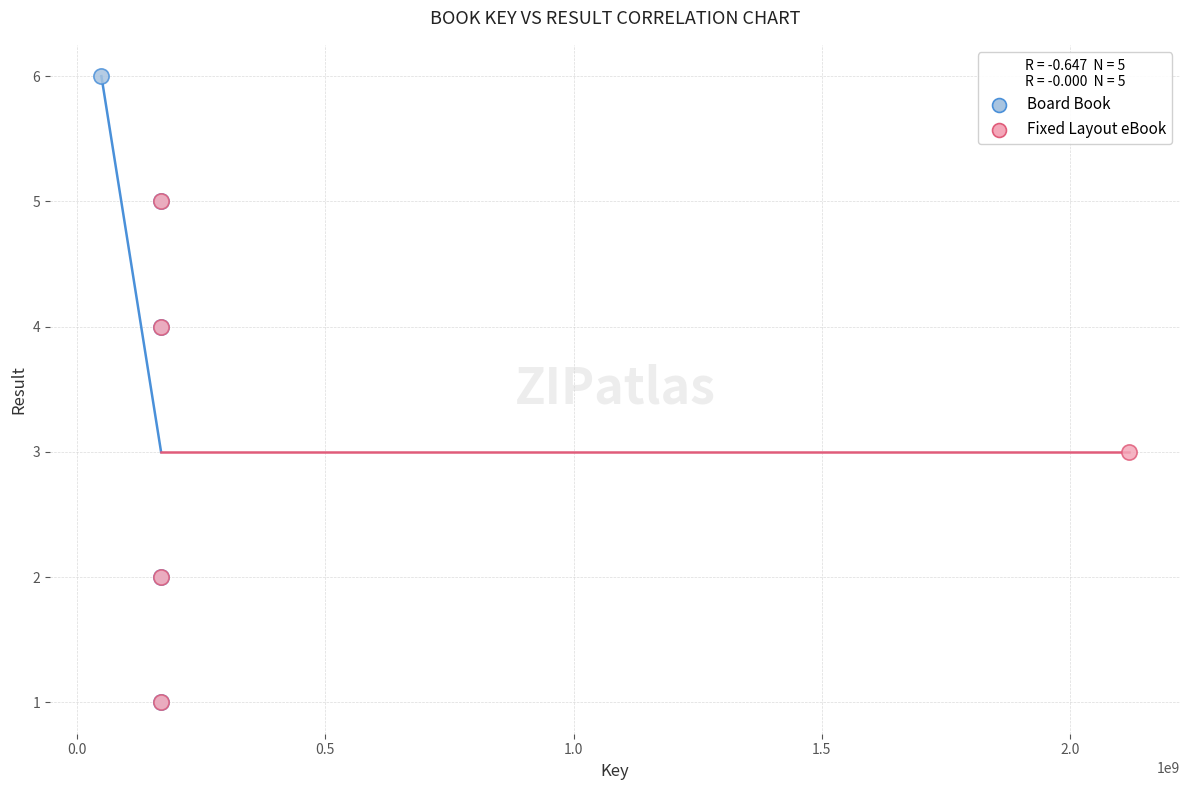

Which series has the widest spread of Y values?

Board Book